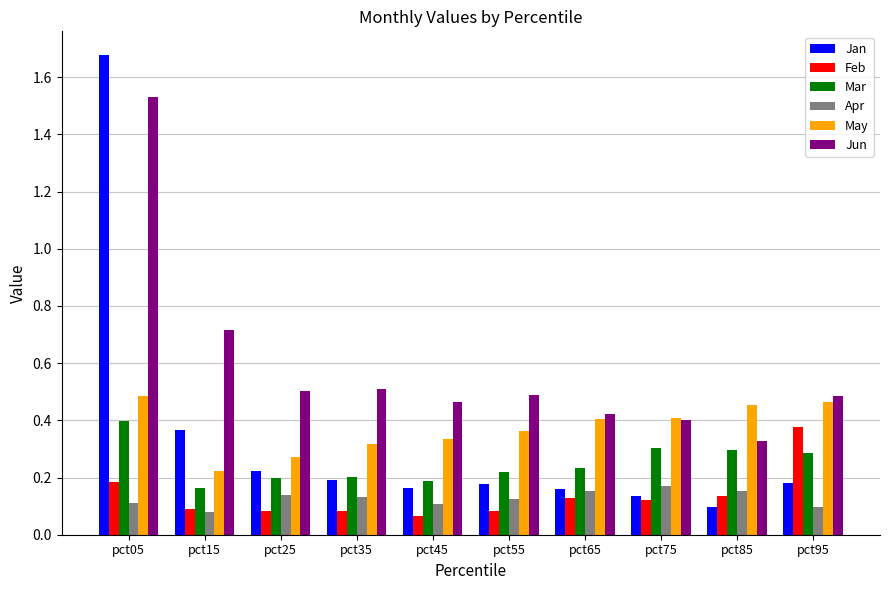

The Jun series shows 0.9 at pct55. True or false?

False